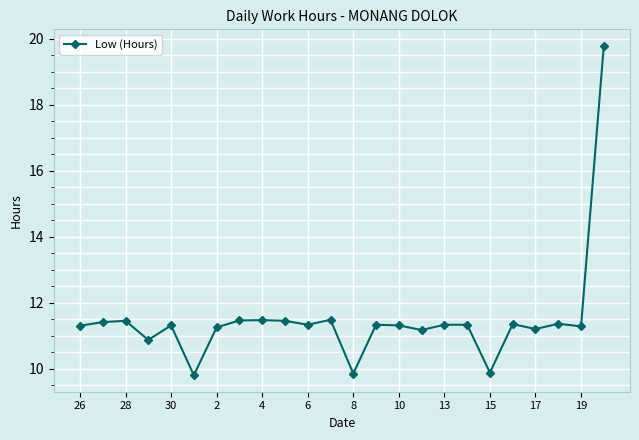

True or false: the data has more than 2 interior local peaks.

True